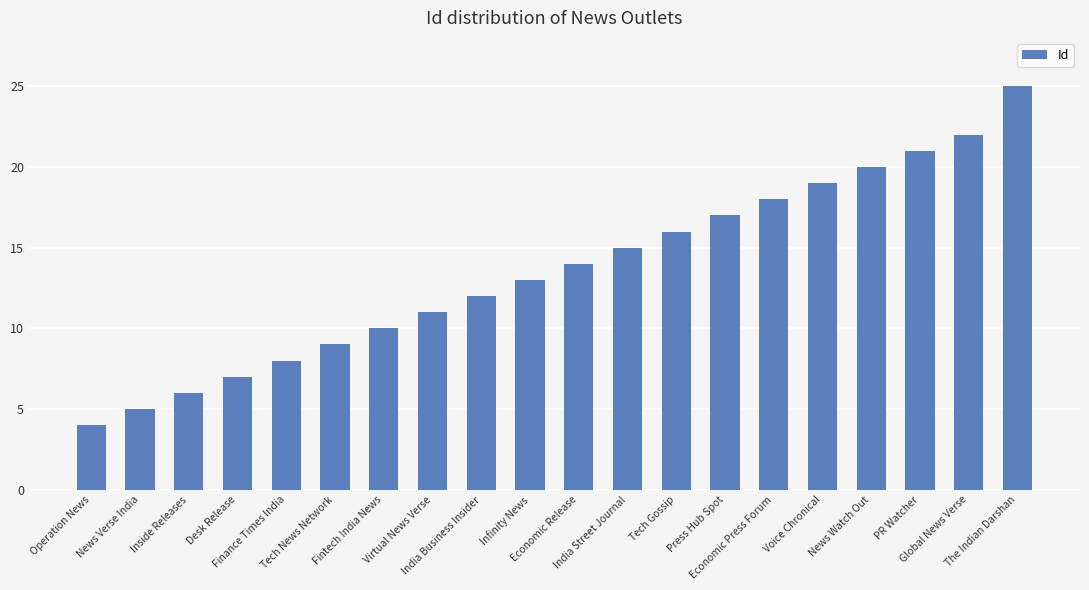

What is the smallest value displayed?

4